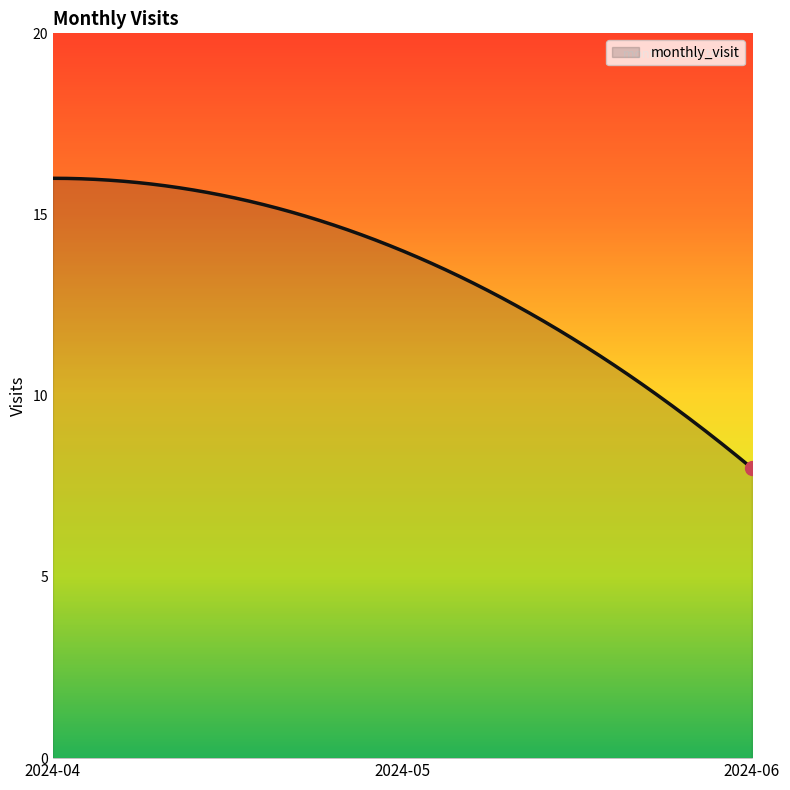

What is the difference between the maximum and minimum values?

8.0